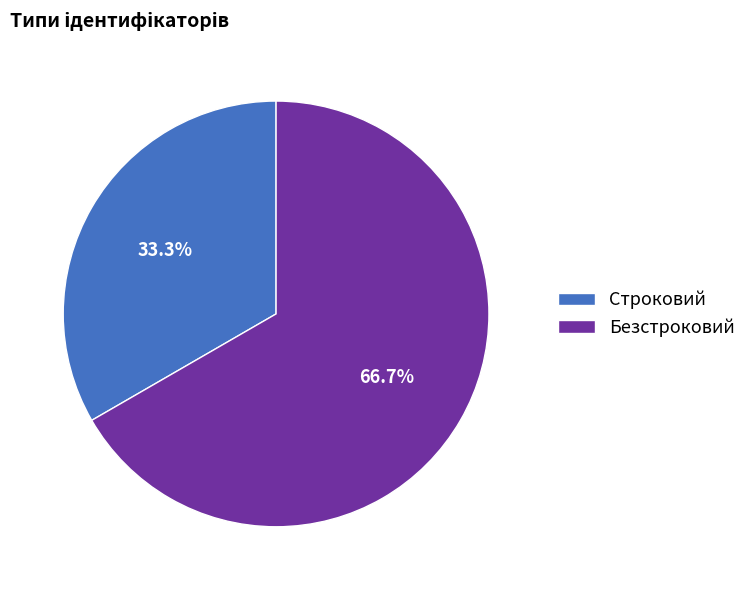

Is the sum of Строковий and Безстроковий greater than half?

Yes